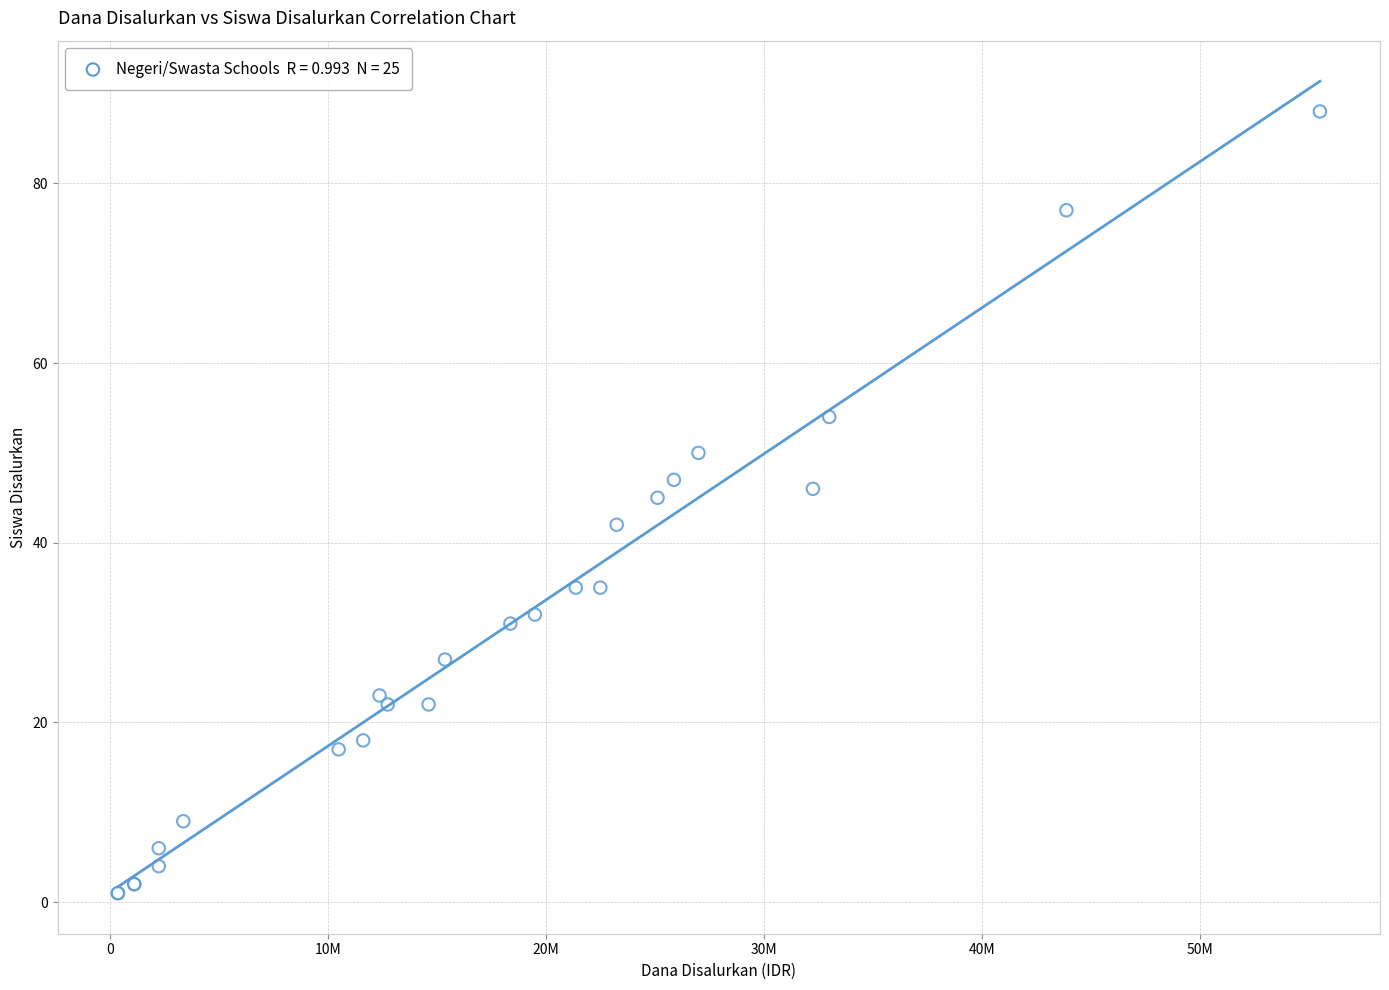

What Y value in the scatter plot is closest to 44?

45